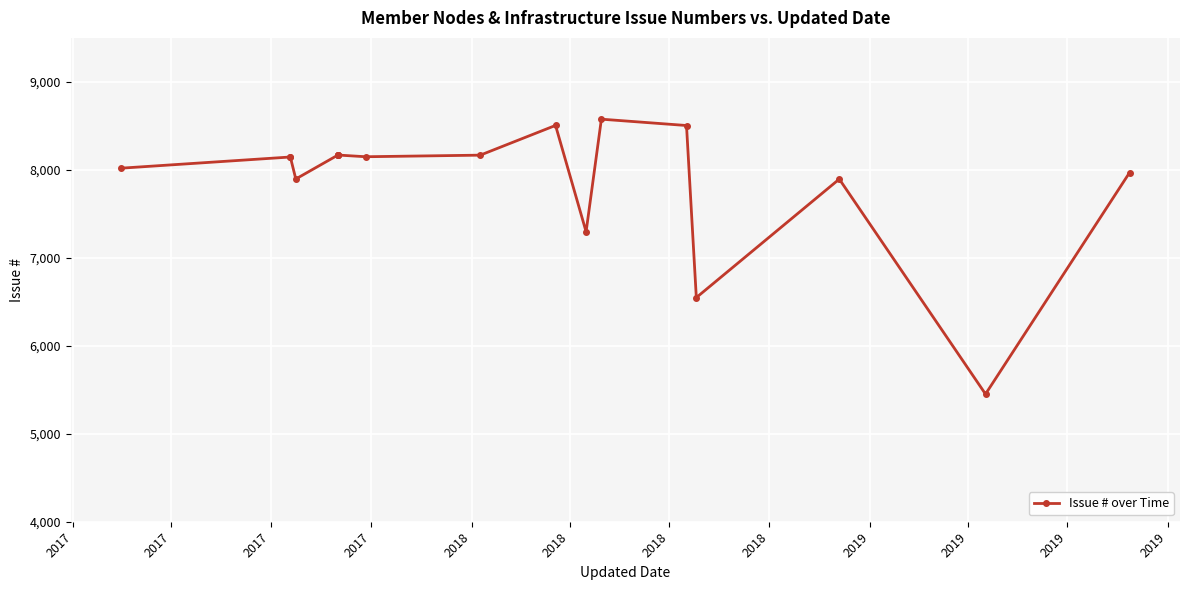

What is the average value?

7886